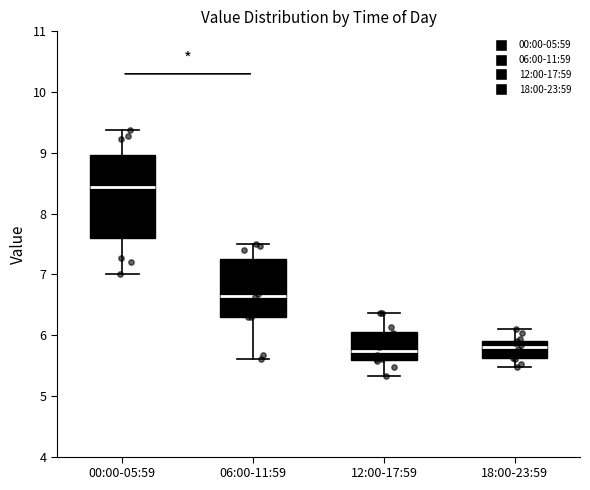

Where does the lower whisker of the box for 00:00-05:59 end on the y-axis? The values are not printed on the chart, so give them approximately, as read against the axis.

7.0